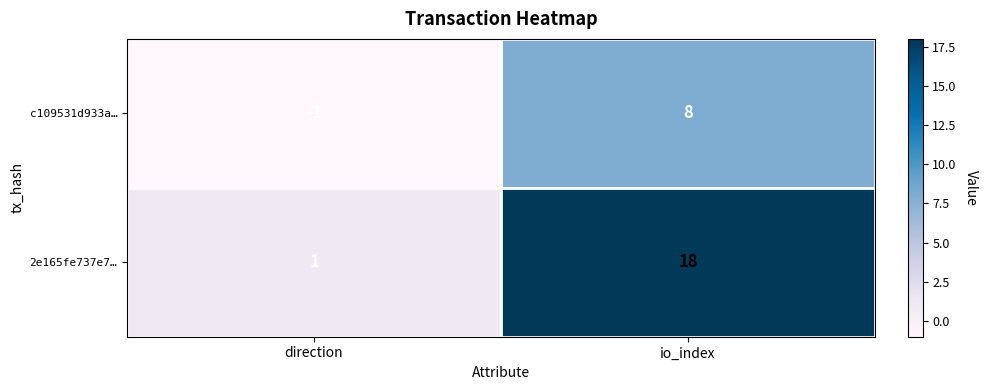

Rank the series by their average value, from lowest to highest.

c109531d933a…, 2e165fe737e7…